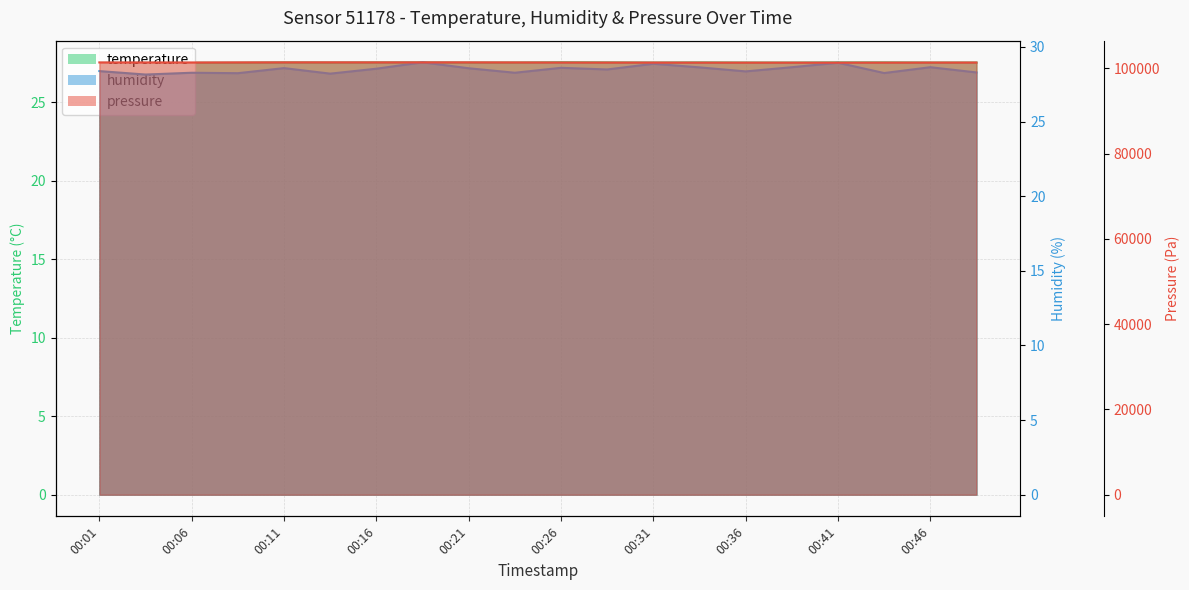

Which series has the largest range (max minus min)?

pressure